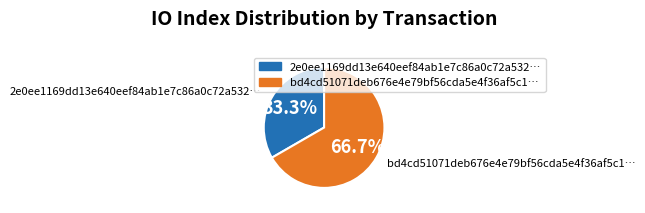

What percentage is NOT represented by 2e0ee1169dd13e640eef84ab1e7c86a0c72a532…?

66.7%